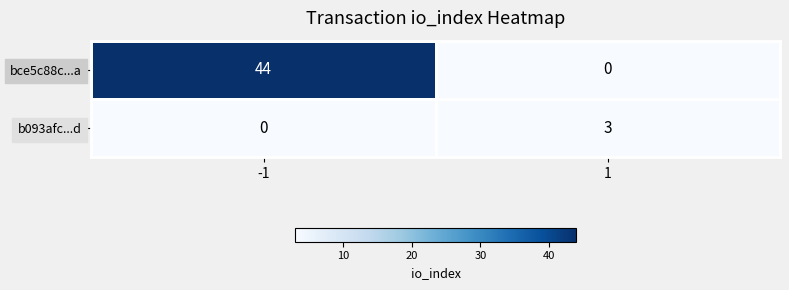

Which series has the largest range (max minus min)?

bce5c88c...a